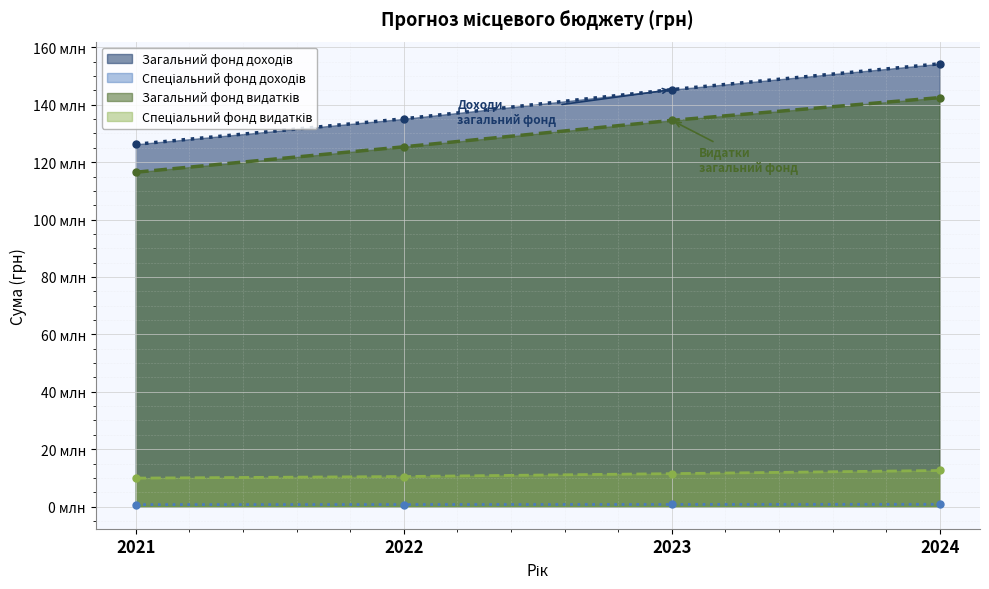

How many data points in Загальний фонд видатків are above 134570726?

1